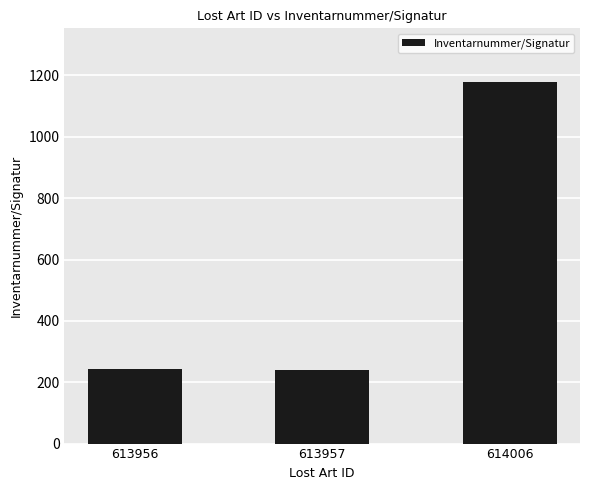

Is it true that the value at 613956 is 242?

True